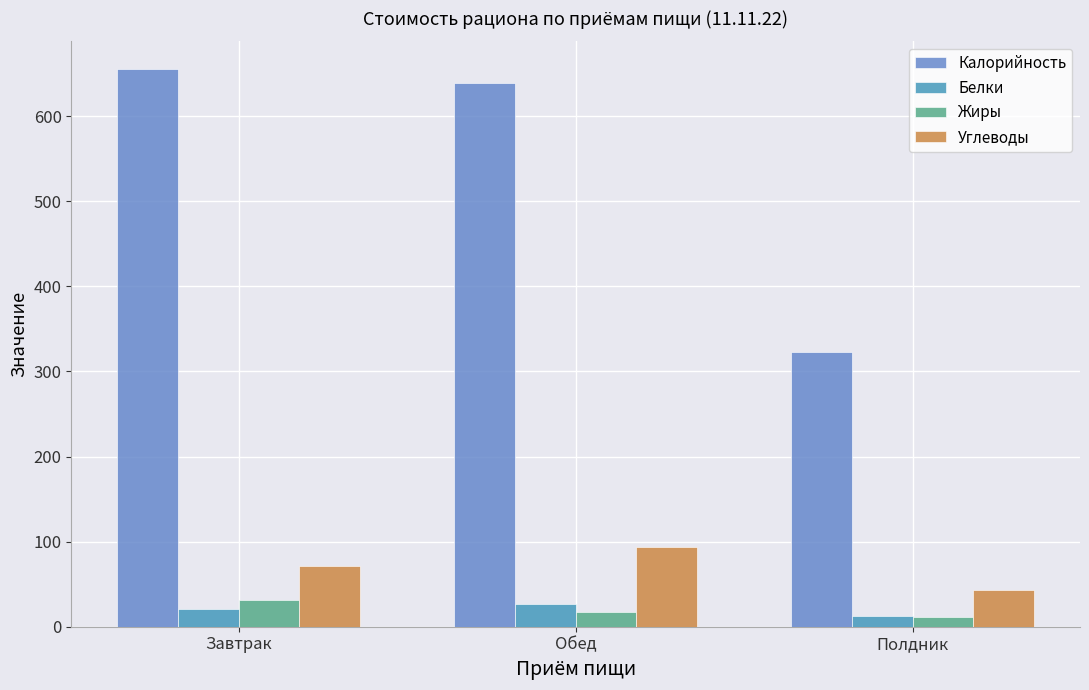

Is it true that Белки equals 27.1 at Обед?

True